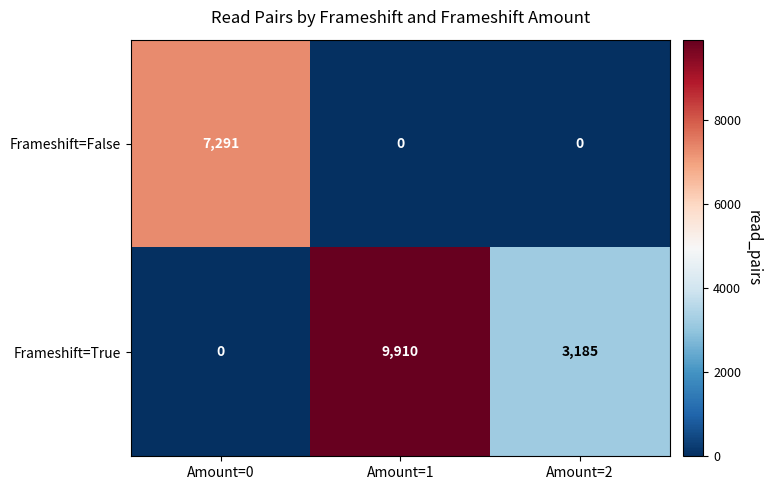

Which series has the widest spread of values?

Frameshift=True